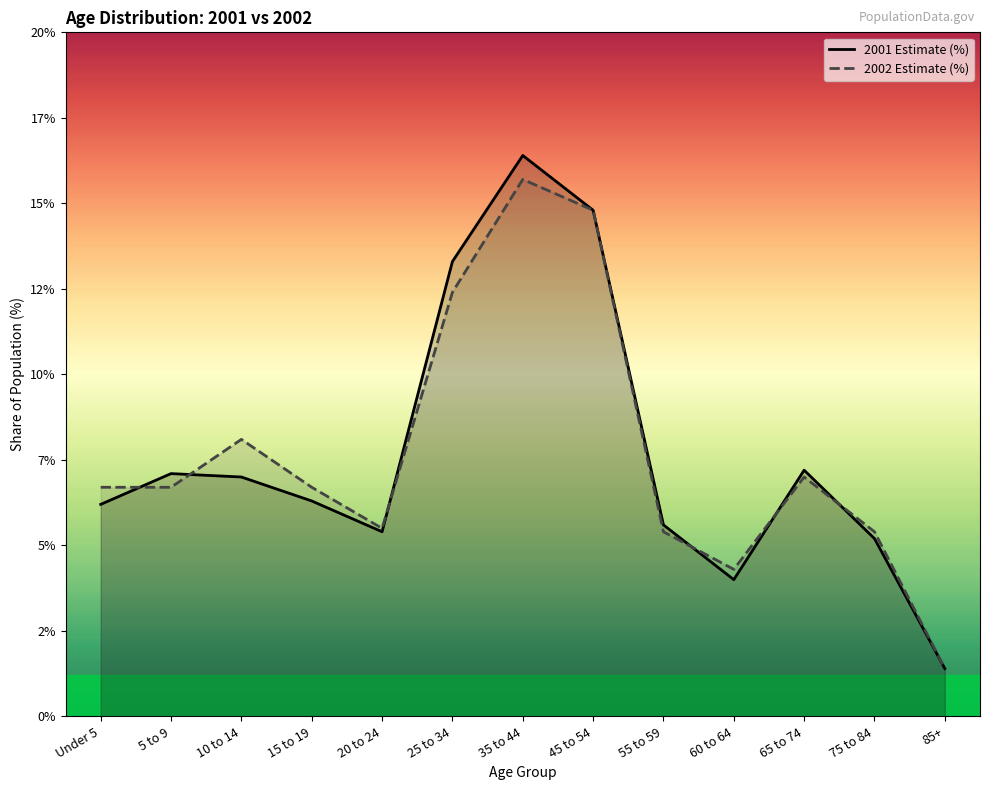

Where is the first local maximum for 2001 Estimate (%)?

5 to 9